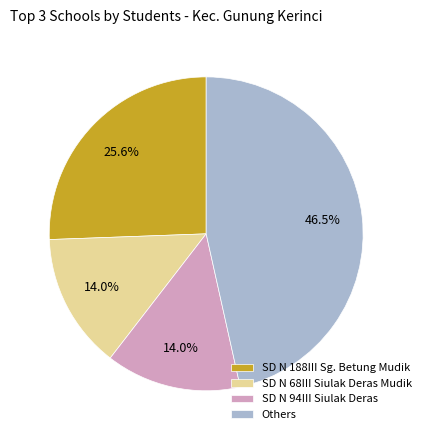

What is the largest slice in the pie chart?

Others